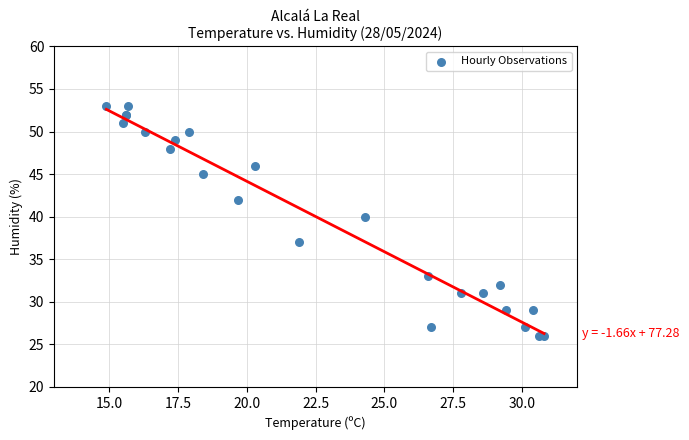

What Y value in the scatter plot is closest to 39?

40